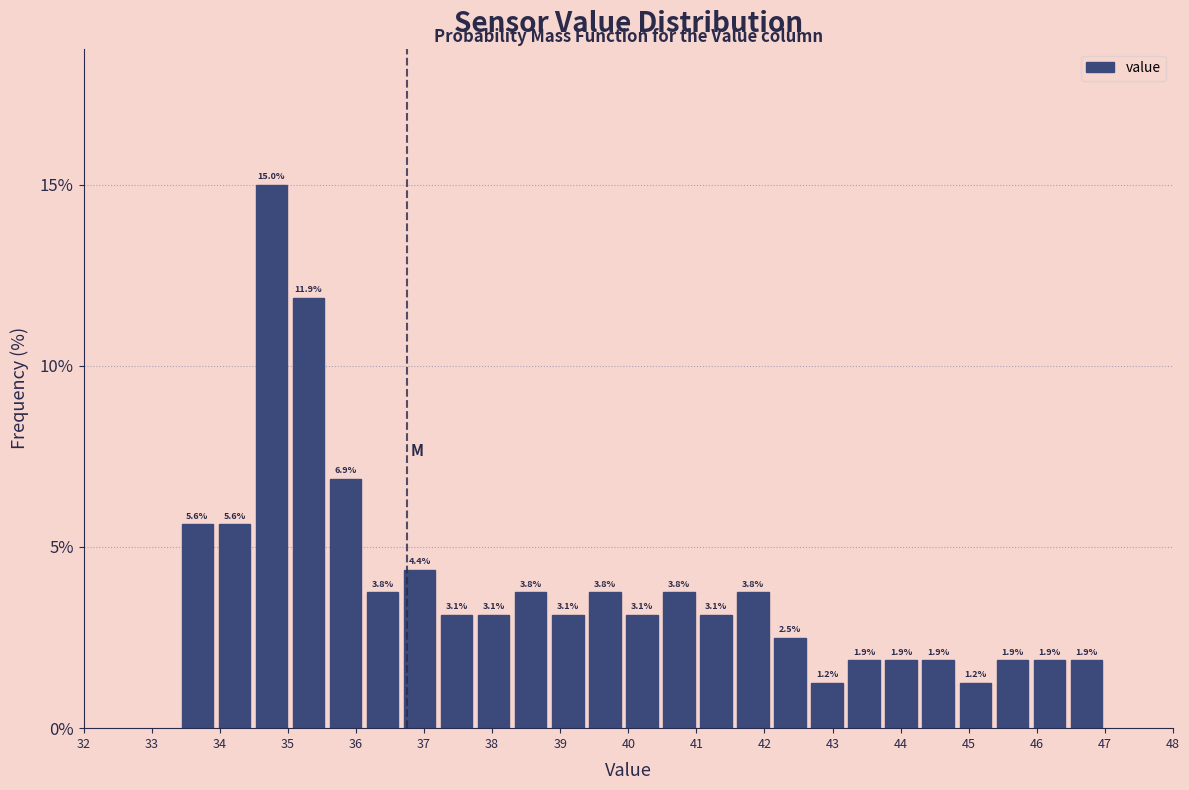

Which range on the x-axis has the tallest bar?

34.5 to 35.0